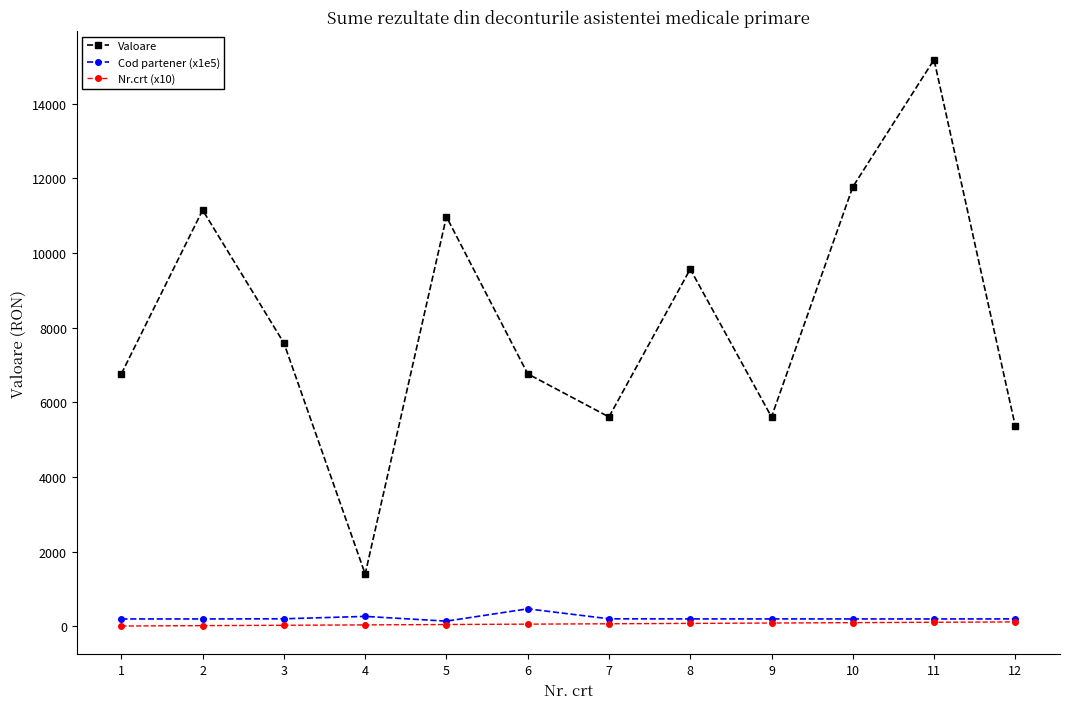

What is the difference between the Valoare values at 1 and 9?

1155.0